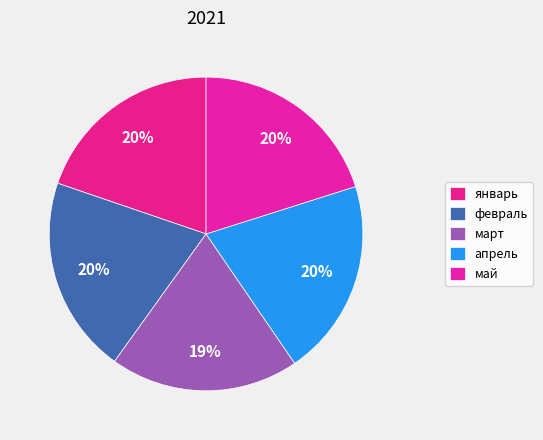

To the nearest percent, what is the average slice percentage?

20%